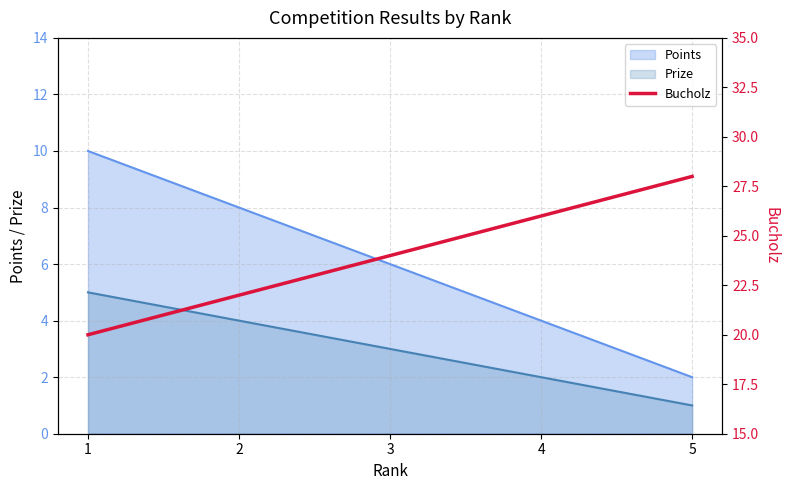

True or false: Prize and Points cross at least once.

False